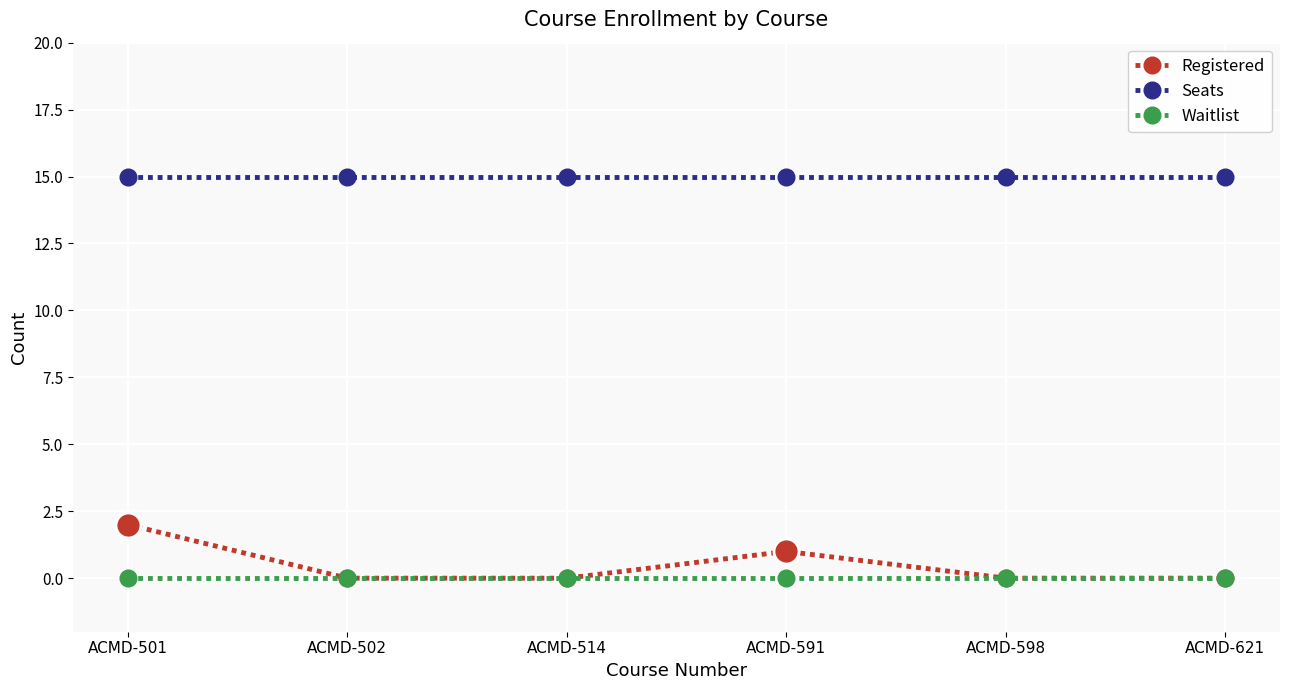

The value of Waitlist at ACMD-621 is 0. True or false?

True